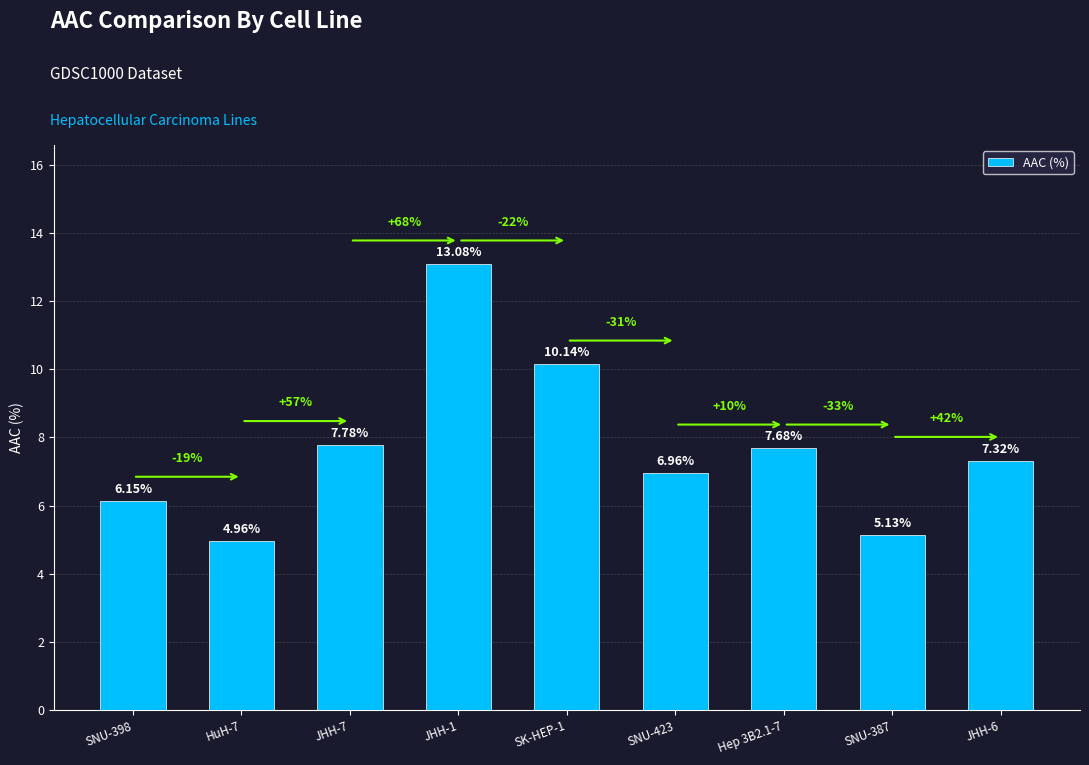

List the labels in order of value, smallest first.

HuH-7, SNU-387, SNU-398, SNU-423, JHH-6, Hep 3B2.1-7, JHH-7, SK-HEP-1, JHH-1